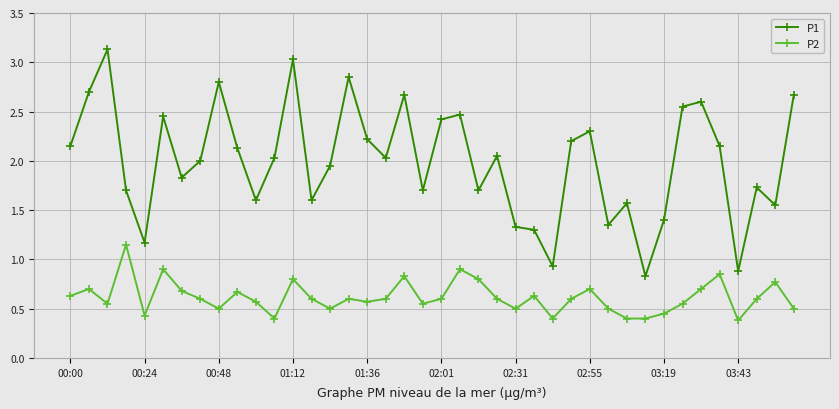

What is the smallest value displayed?

0.4